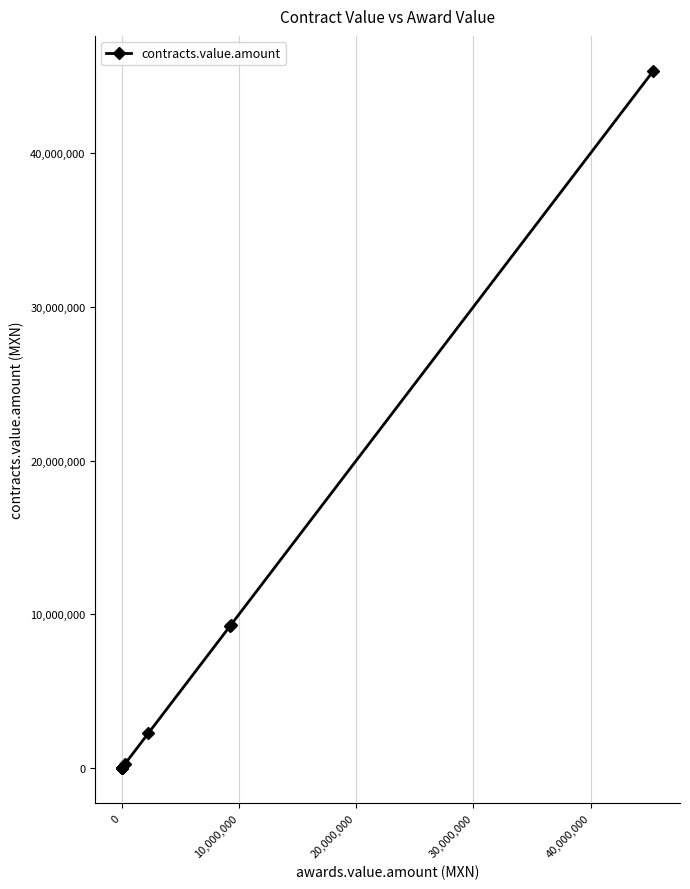

True or false: the data has more than 2 interior local peaks.

False